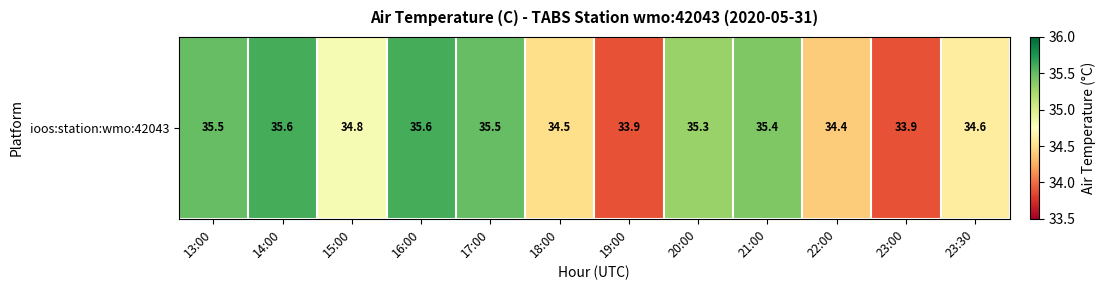

What is the smallest value displayed?

33.9